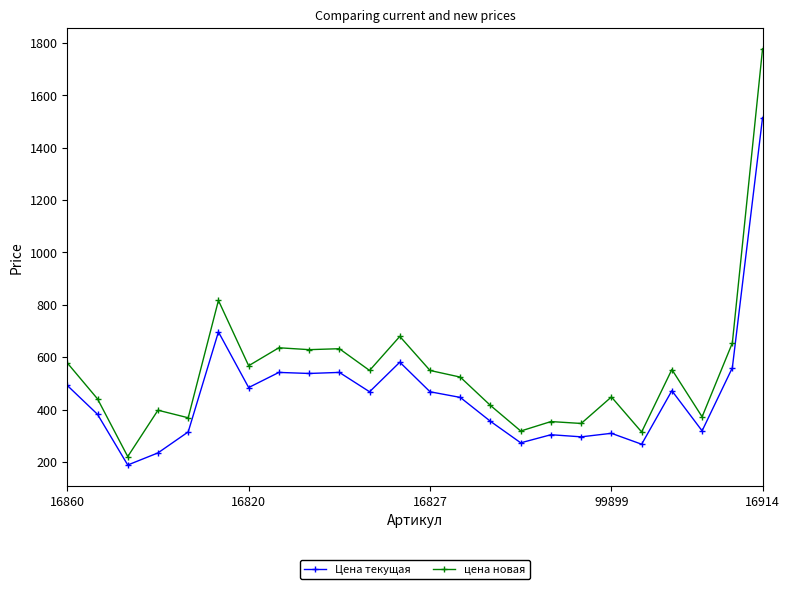

In цена новая, how many points are higher than both neighbors (excluding endpoints)?

8